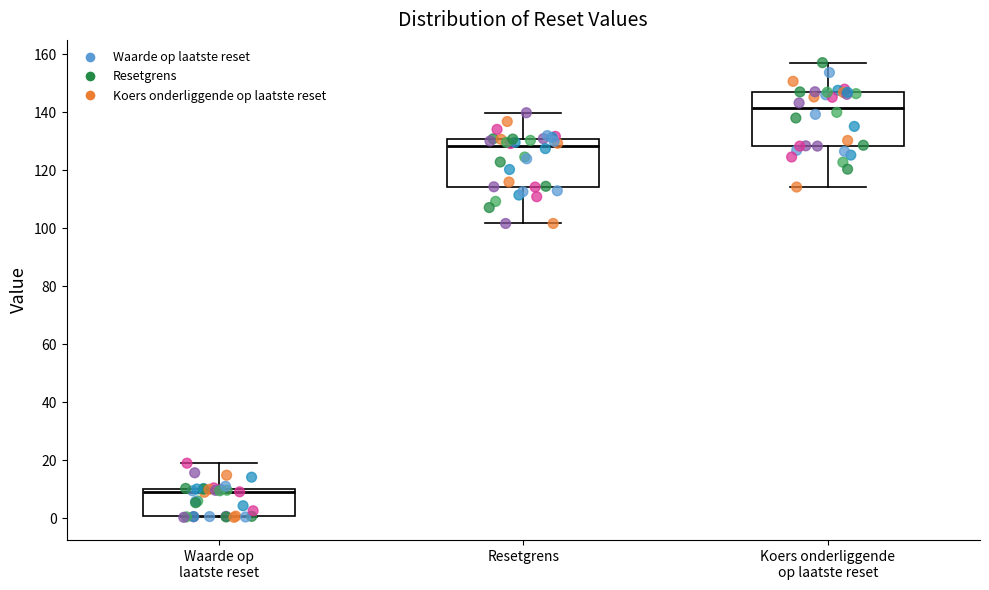

Reading left to right, transcribe this box plot: for each box, give where its median line is, the range the box spans, and where its two whiskers end, as read against the y-axis. The values are not printed on the chart, so give them approximately, as read against the axis.

Waarde op laatste reset: median 10 (just below the box's upper edge), box 0 to 10, whiskers 0 to 18
Resetgrens: median 128, box 114 to 130, whiskers 102 to 140
Koers onderliggende op laatste reset: median 142, box 128 to 146, whiskers 114 to 158